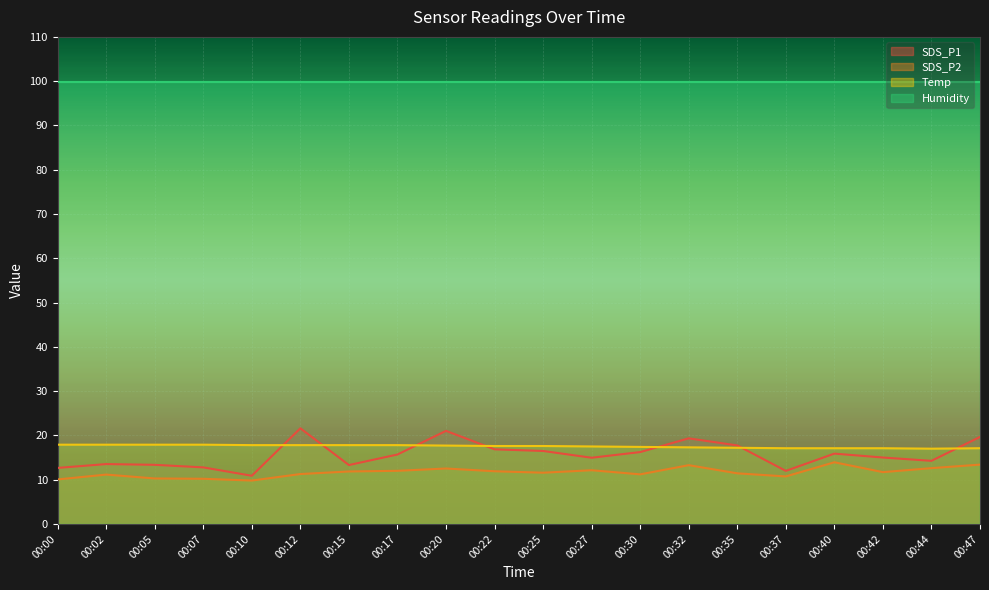

At which category does Temp reach its first local valley?

00:44